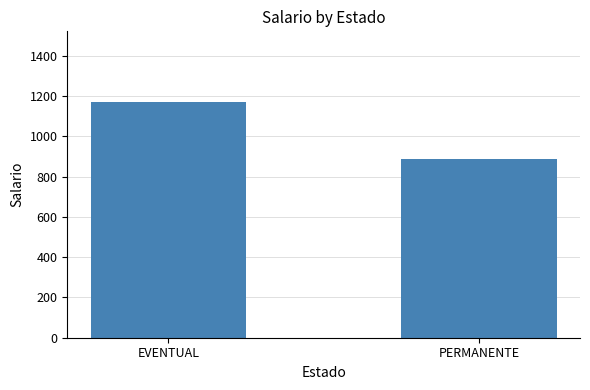

What is the difference between the maximum and minimum values?

280.5